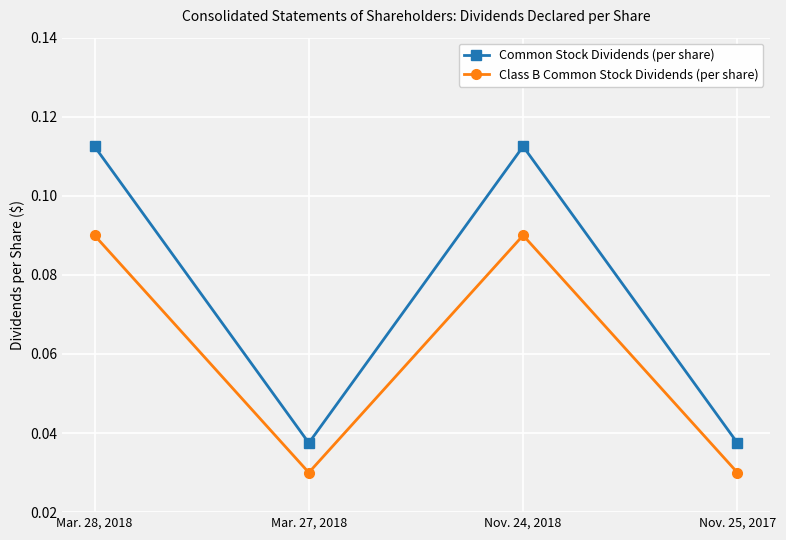

Count the Common Stock Dividends (per share) values in the range 0 to 1.

4